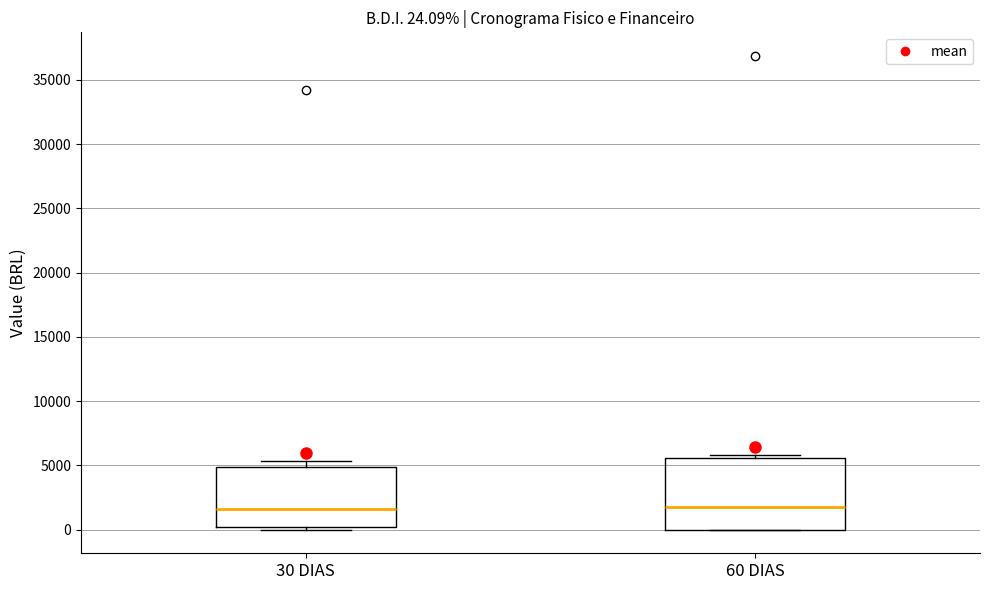

Comparing the boxes themselves (not the whiskers), which one is the tallest?

60 DIAS